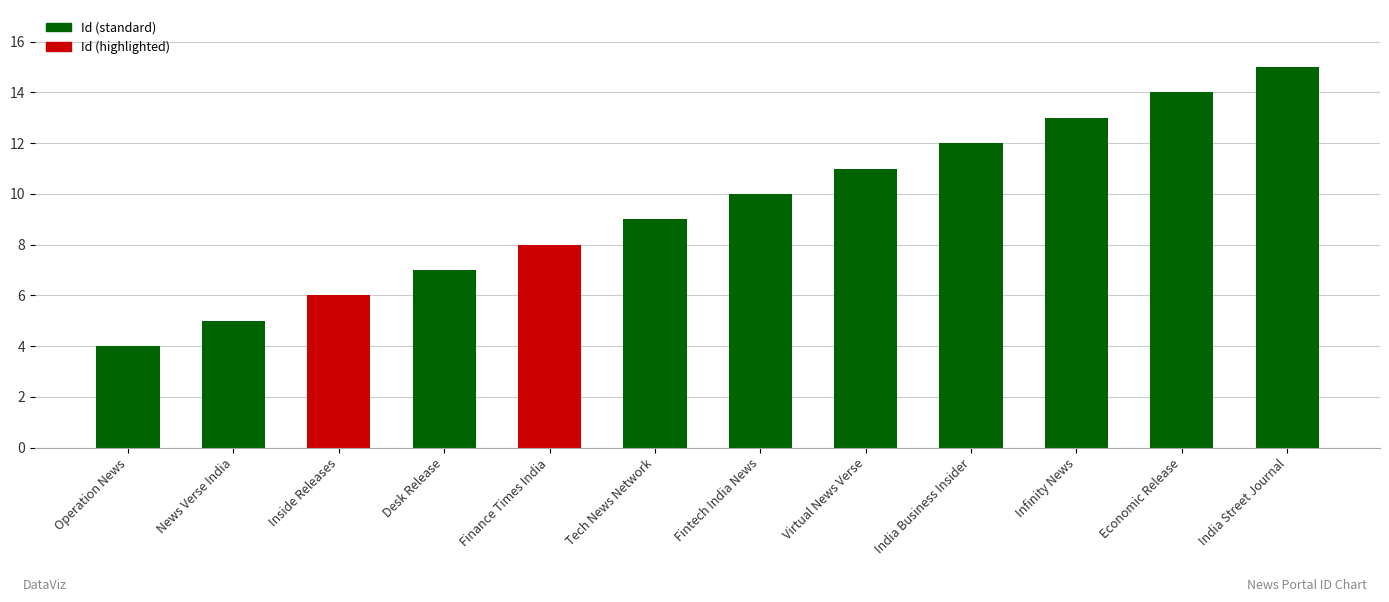

How many series are shown in this chart?

1